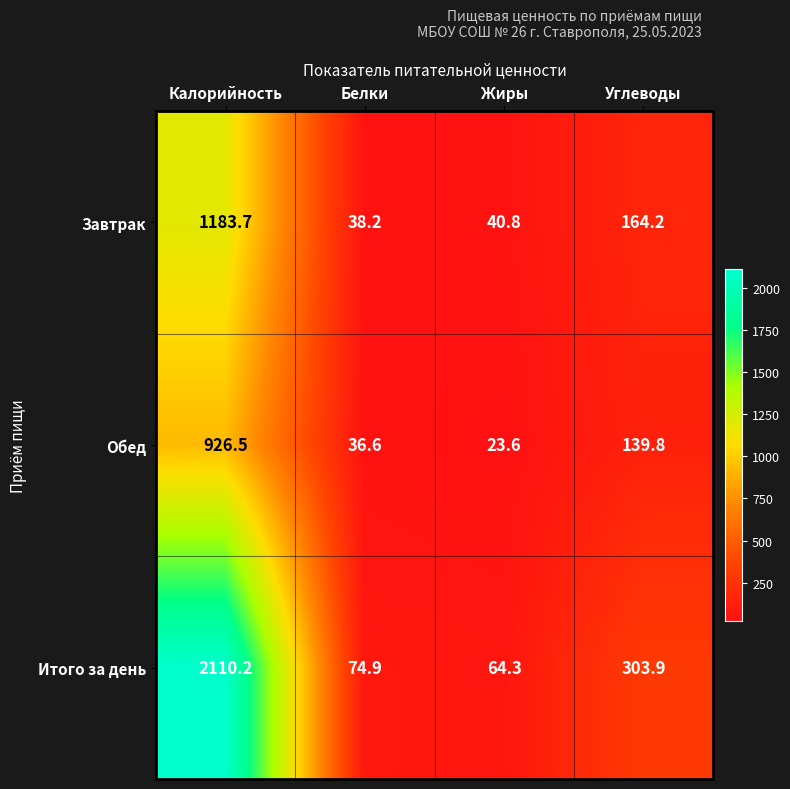

List the series in order of their peak value, highest first.

Итого за день, Завтрак, Обед